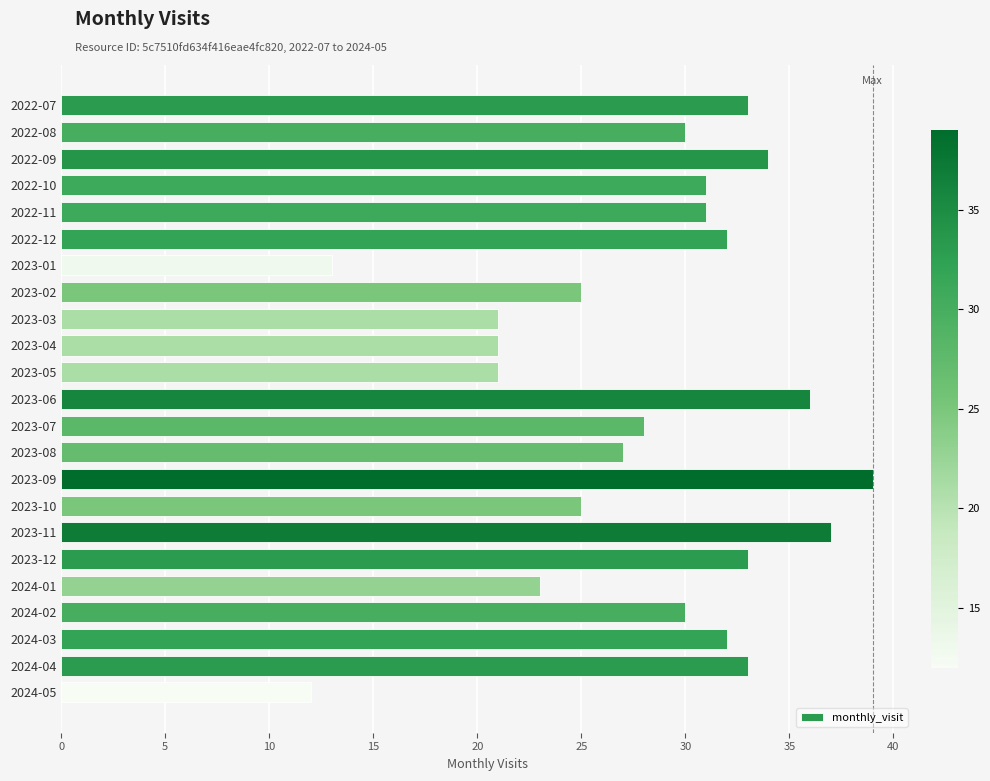

What position from the bottom is 2024-02?

4